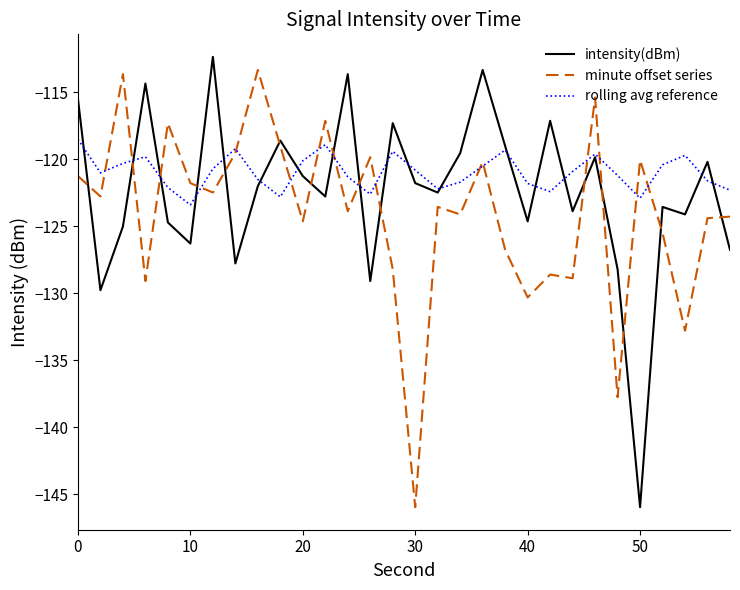

What is the maximum value shown in the chart?

-112.3